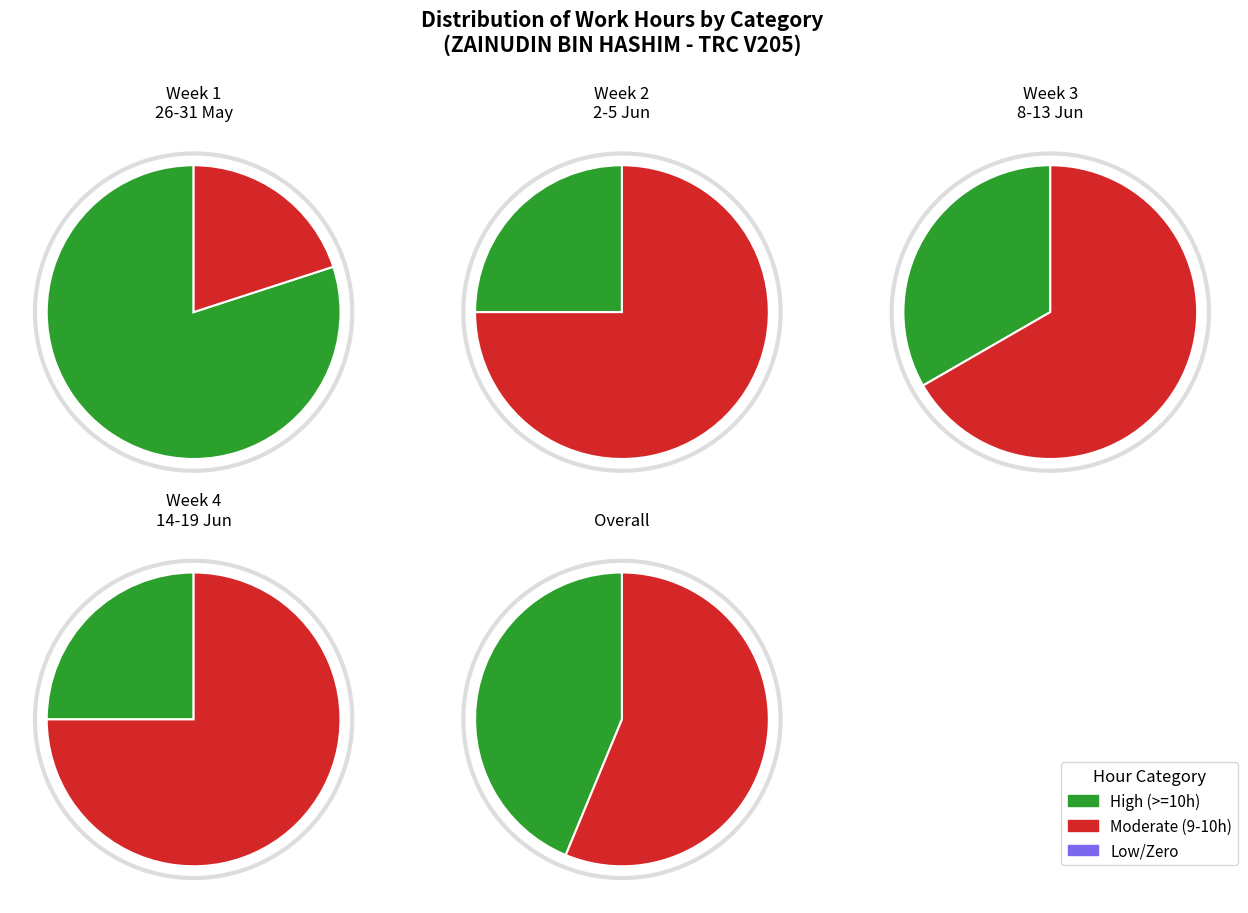

Is 1 the majority of the pie?

No